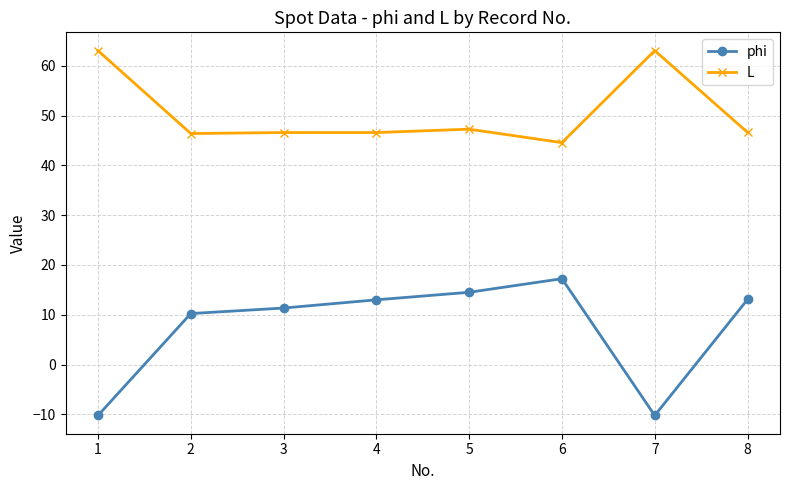

Which series changed the most between 4 and 7?

phi